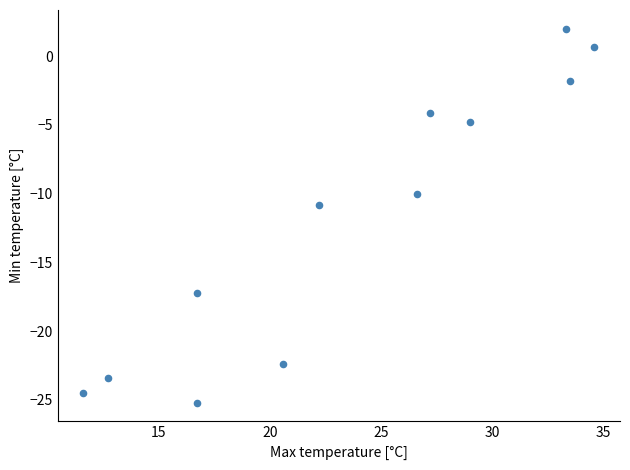

What is the range of X values (max minus min)?

23.0